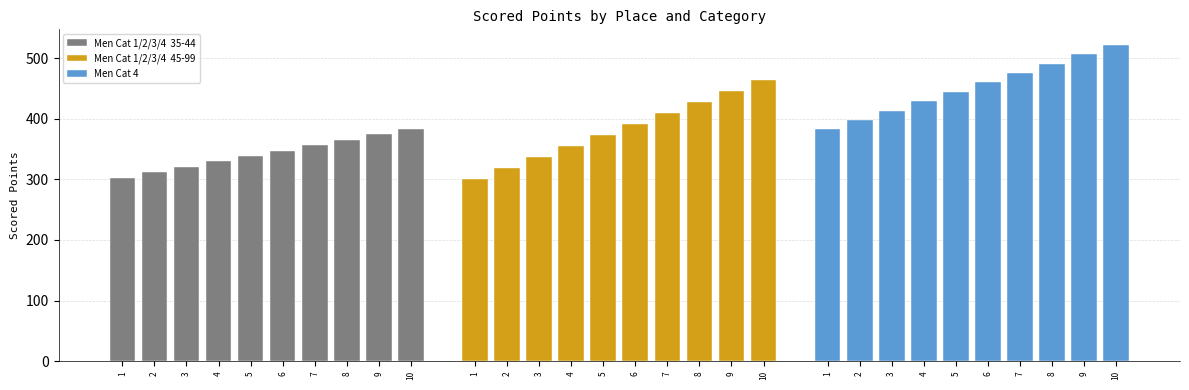

What value does the Men Cat 4 series have at 8?

490.7